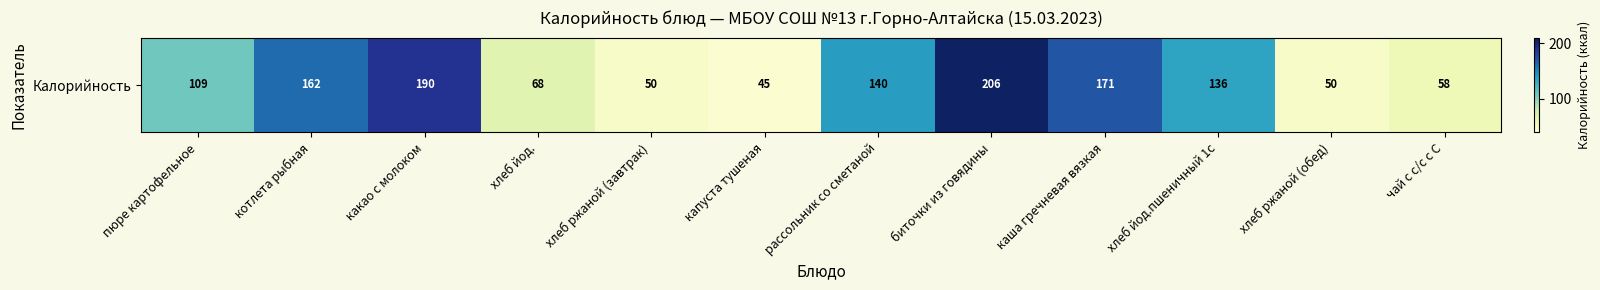

What is the difference between the second highest and minimum values?

145.0